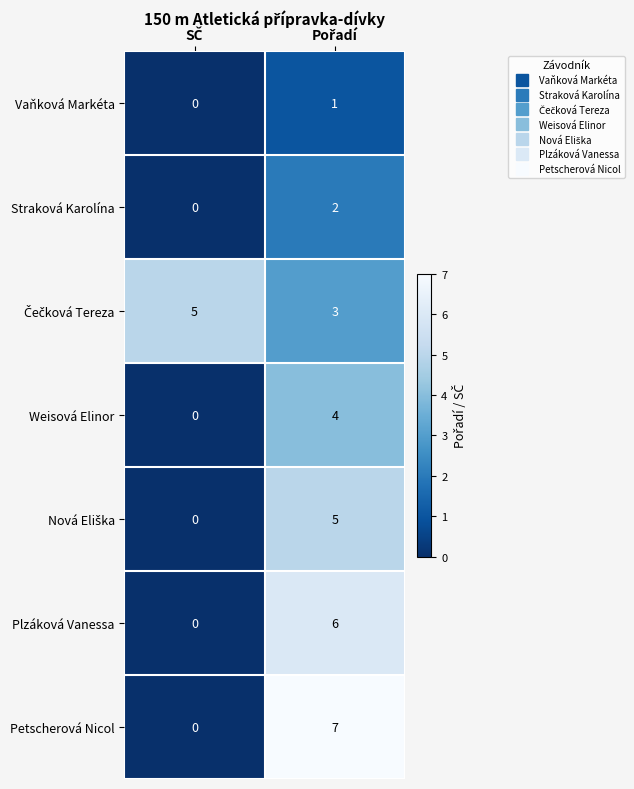

What is the maximum value for Weisová Elinor?

4